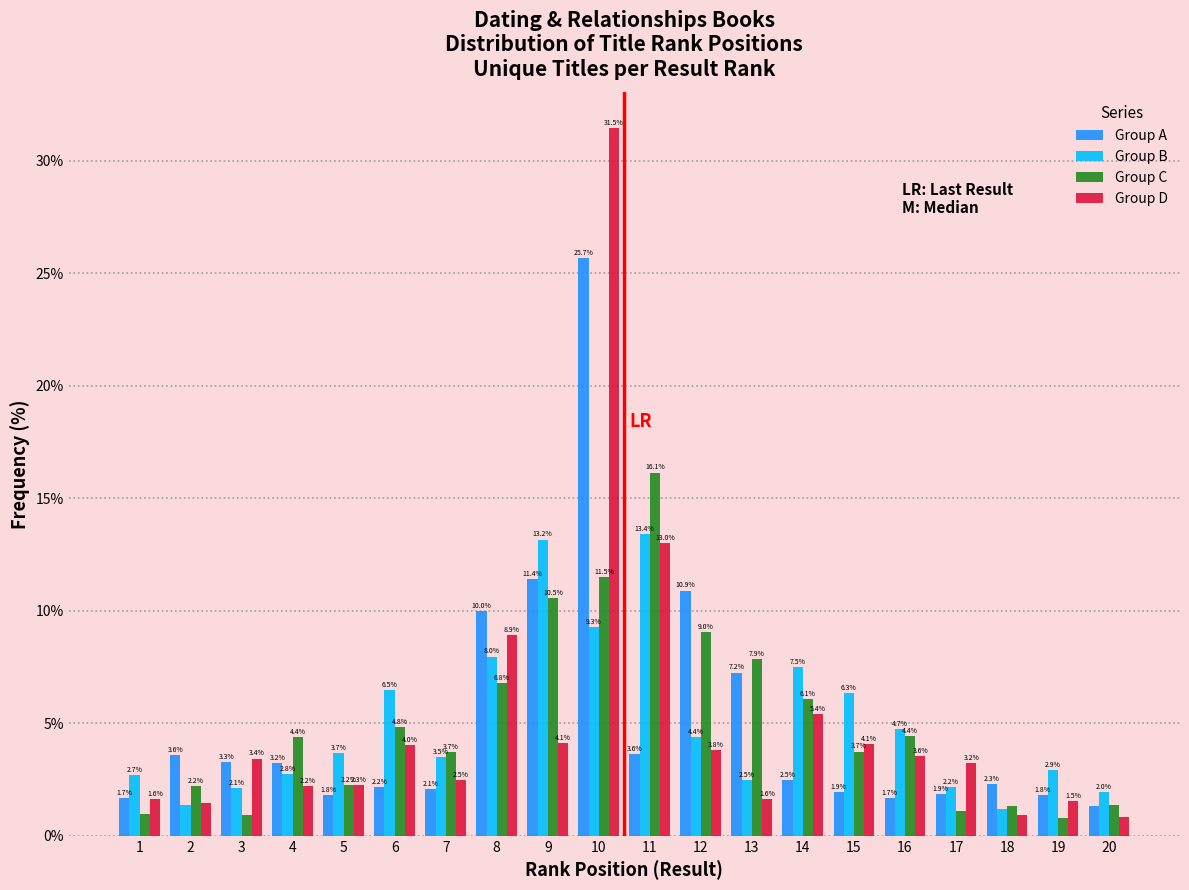

Which series has the largest range (max minus min)?

Group D